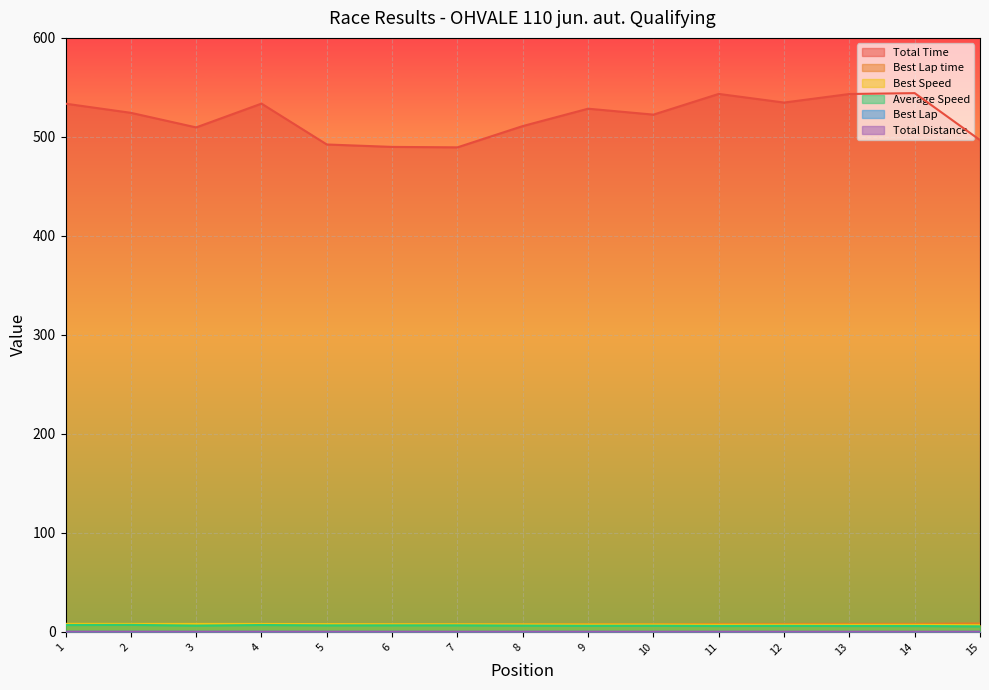

True or false: Average Speed and Total Time cross at least once.

False